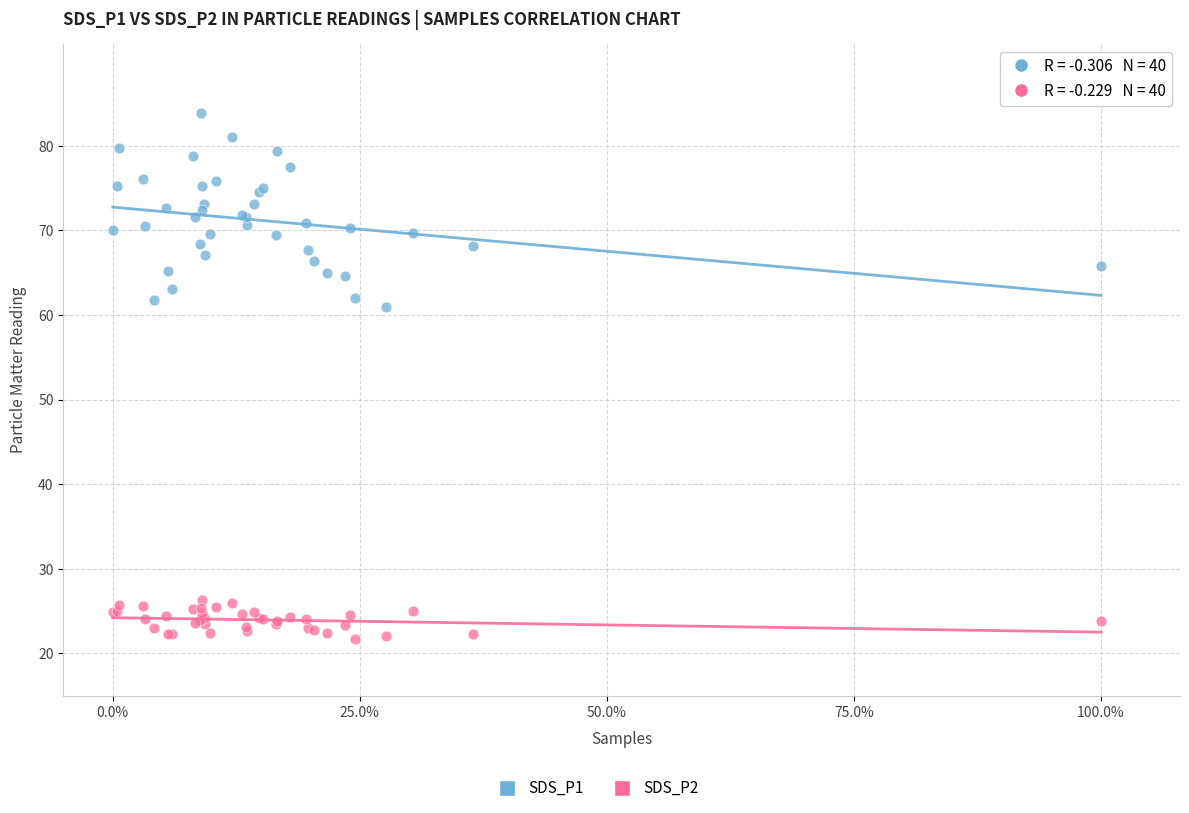

Across all series, what Y value is closest to 52?

60.9